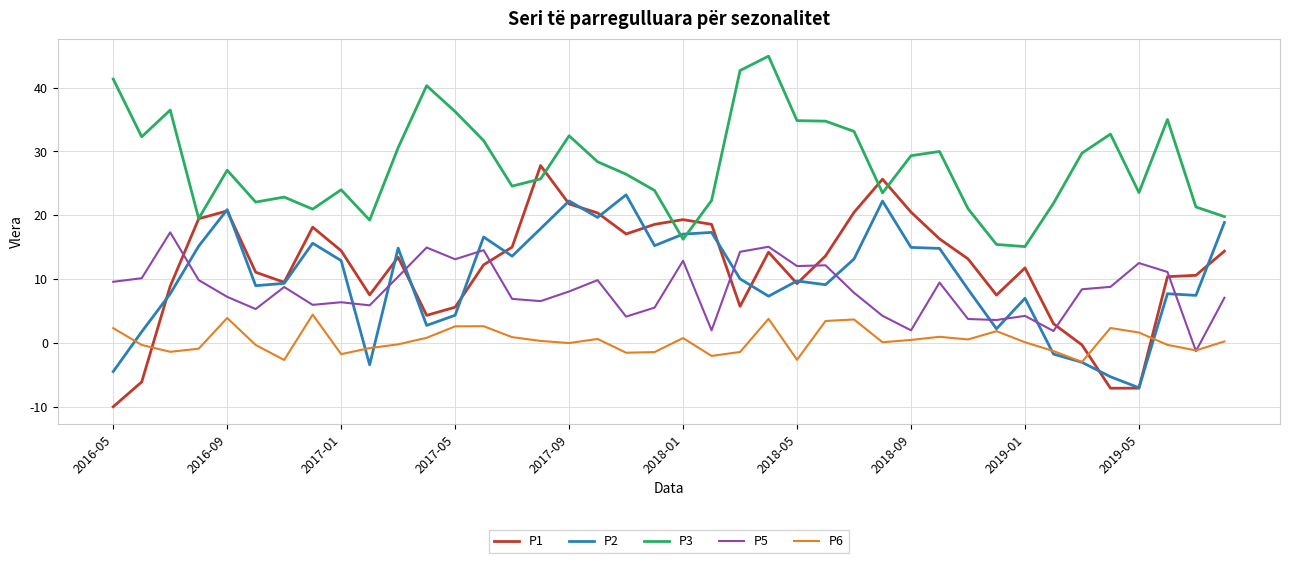

What is the difference between the second highest and minimum values in the P1 series?

35.7